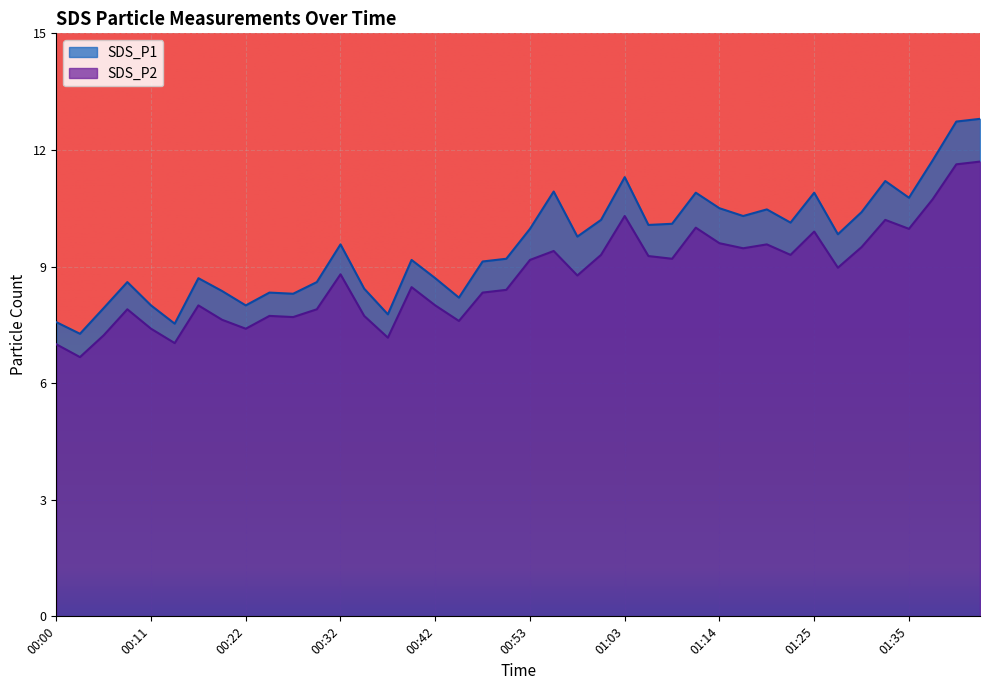

Reading left to right, transcribe all the data shown in this chart.

SDS_P1: 00:00=7.6	00:03=7.3	00:06=7.9	00:08=8.6	00:11=8.0	00:14=7.5	00:16=8.7	00:19=8.4	00:22=8.0	00:24=8.3	00:27=8.3	00:29=8.6	00:32=9.6	00:35=8.4	00:37=7.8	00:40=9.2	00:42=8.7	00:45=8.2	00:48=9.1	00:50=9.2	00:53=10.0	00:55=10.9	00:58=9.8	01:01=10.2	01:03=11.3	01:06=10.1	01:09=10.1	01:12=10.9	01:14=10.5	01:17=10.3	01:20=10.5	01:22=10.1	01:25=10.9	01:27=9.8	01:30=10.4	01:33=11.2	01:35=10.8	01:38=11.7	01:40=12.7	01:43=12.8
SDS_P2: 00:00=7.0	00:03=6.7	00:06=7.2	00:08=7.9	00:11=7.4	00:14=7.0	00:16=8.0	00:19=7.6	00:22=7.4	00:24=7.7	00:27=7.7	00:29=7.9	00:32=8.8	00:35=7.7	00:37=7.2	00:40=8.5	00:42=8.0	00:45=7.6	00:48=8.3	00:50=8.4	00:53=9.2	00:55=9.4	00:58=8.8	01:01=9.3	01:03=10.3	01:06=9.3	01:09=9.2	01:12=10.0	01:14=9.6	01:17=9.5	01:20=9.6	01:22=9.3	01:25=9.9	01:27=9.0	01:30=9.5	01:33=10.2	01:35=10.0	01:38=10.7	01:40=11.6	01:43=11.7